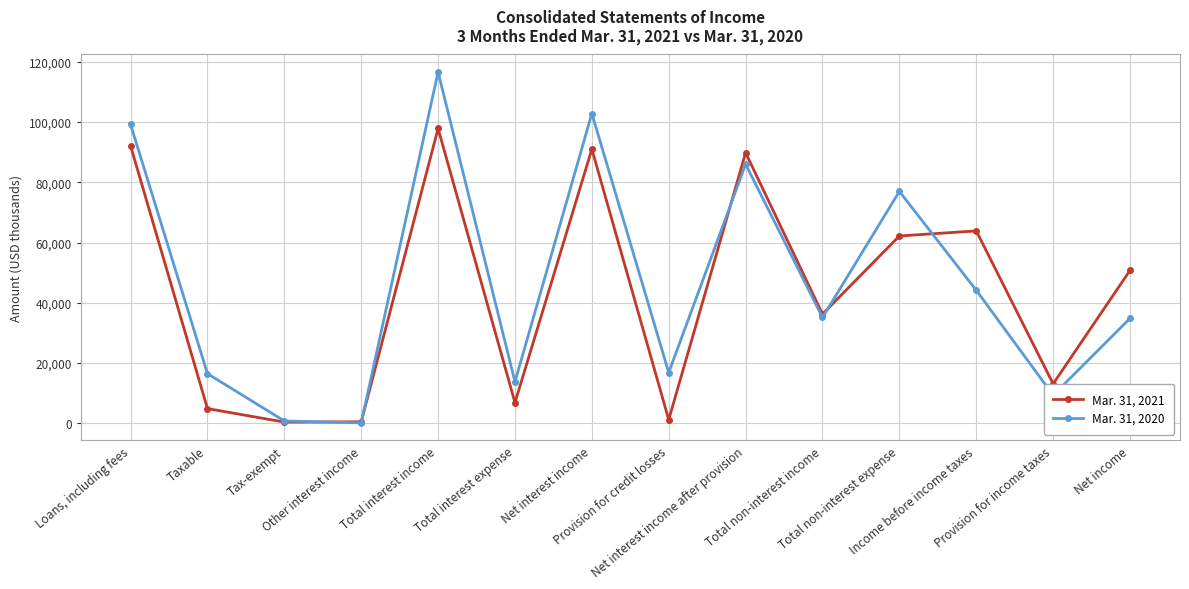

What is the maximum value shown in the chart?

116612